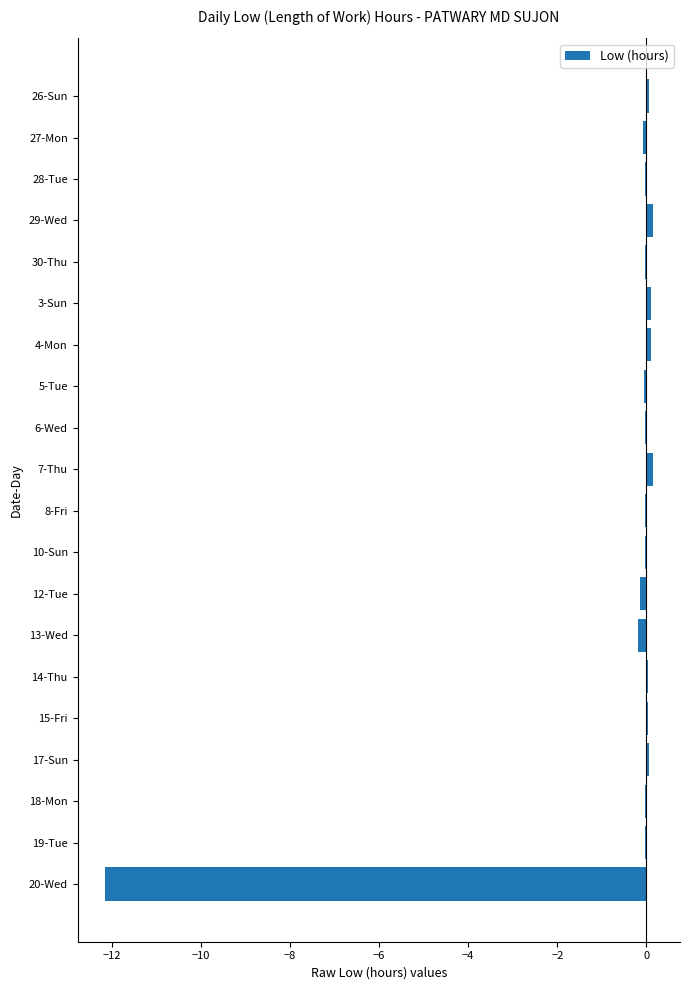

The chart shows a value of -0.0 at 28-Tue. True or false?

True